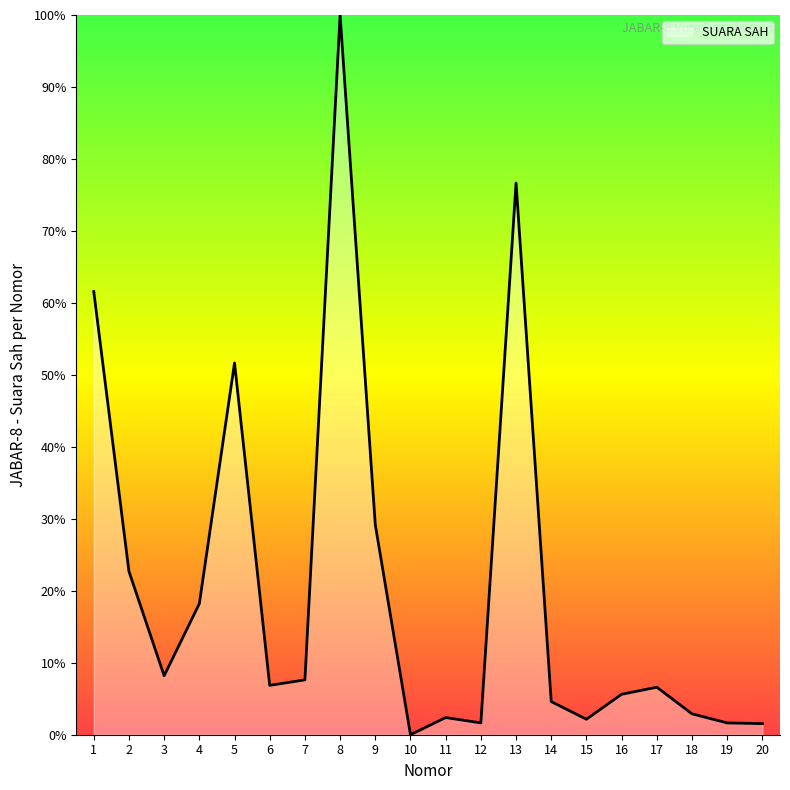

Does the chart display data point markers on the line(s)?

No